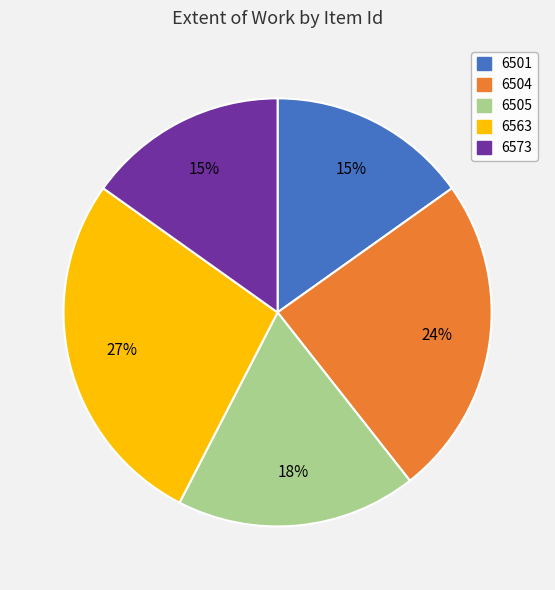

True or false: 6504 accounts for 24% of the total.

True